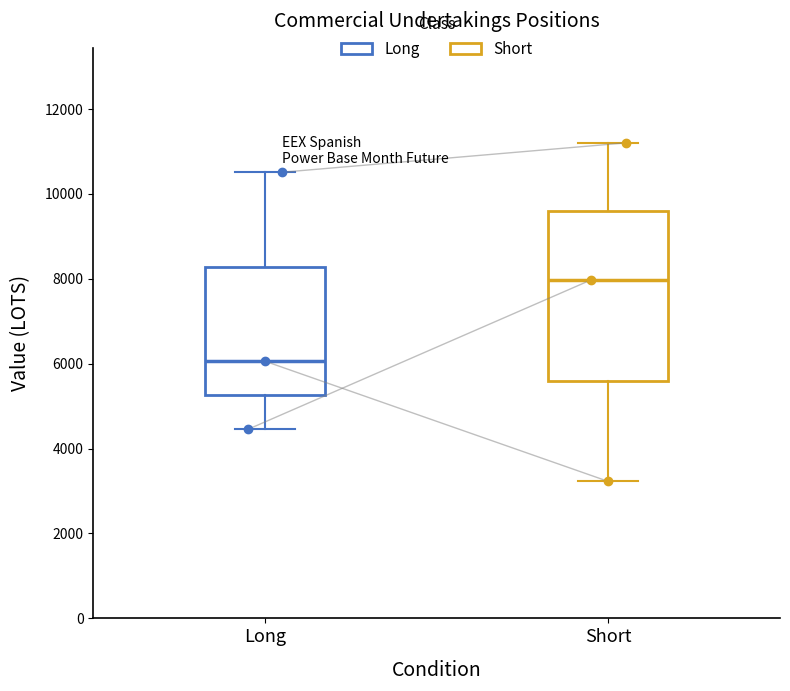

Comparing the boxes themselves (not the whiskers), which one is the tallest?

Short